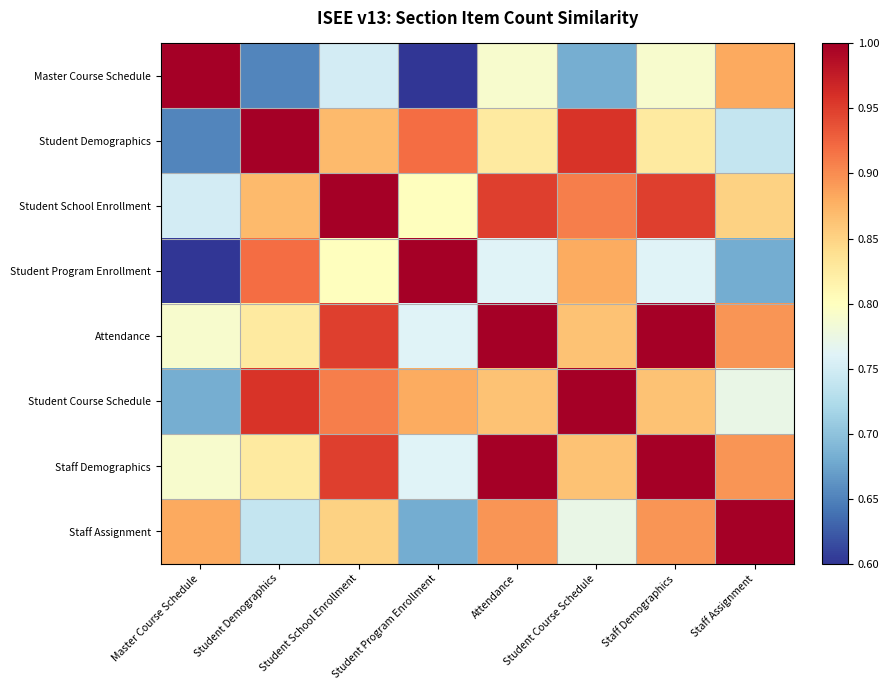

Reading left to right, extract all data points from this chart.

Master Course Schedule: Master Course Schedule=1.0	Student Demographics=0.7	Student School Enrollment=0.8	Student Program Enrollment=0.6	Attendance=0.8	Student Course Schedule=0.7	Staff Demographics=0.8	Staff Assignment=0.9
Student Demographics: Master Course Schedule=0.7	Student Demographics=1.0	Student School Enrollment=0.9	Student Program Enrollment=0.9	Attendance=0.8	Student Course Schedule=1.0	Staff Demographics=0.8	Staff Assignment=0.7
Student School Enrollment: Master Course Schedule=0.8	Student Demographics=0.9	Student School Enrollment=1.0	Student Program Enrollment=0.8	Attendance=0.9	Student Course Schedule=0.9	Staff Demographics=0.9	Staff Assignment=0.8
Student Program Enrollment: Master Course Schedule=0.6	Student Demographics=0.9	Student School Enrollment=0.8	Student Program Enrollment=1.0	Attendance=0.8	Student Course Schedule=0.9	Staff Demographics=0.8	Staff Assignment=0.7
Attendance: Master Course Schedule=0.8	Student Demographics=0.8	Student School Enrollment=0.9	Student Program Enrollment=0.8	Attendance=1.0	Student Course Schedule=0.9	Staff Demographics=1.0	Staff Assignment=0.9
Student Course Schedule: Master Course Schedule=0.7	Student Demographics=1.0	Student School Enrollment=0.9	Student Program Enrollment=0.9	Attendance=0.9	Student Course Schedule=1.0	Staff Demographics=0.9	Staff Assignment=0.8
Staff Demographics: Master Course Schedule=0.8	Student Demographics=0.8	Student School Enrollment=0.9	Student Program Enrollment=0.8	Attendance=1.0	Student Course Schedule=0.9	Staff Demographics=1.0	Staff Assignment=0.9
Staff Assignment: Master Course Schedule=0.9	Student Demographics=0.7	Student School Enrollment=0.8	Student Program Enrollment=0.7	Attendance=0.9	Student Course Schedule=0.8	Staff Demographics=0.9	Staff Assignment=1.0